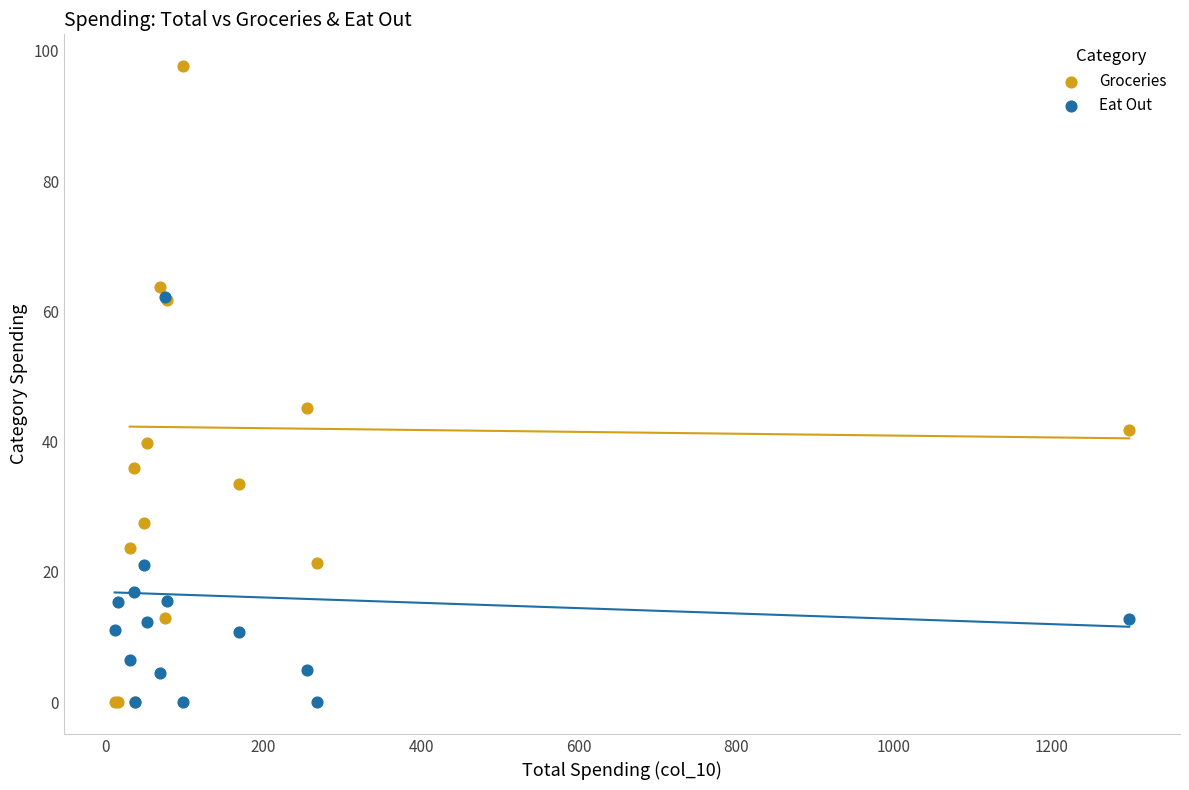

Which series has the widest spread of Y values?

Groceries